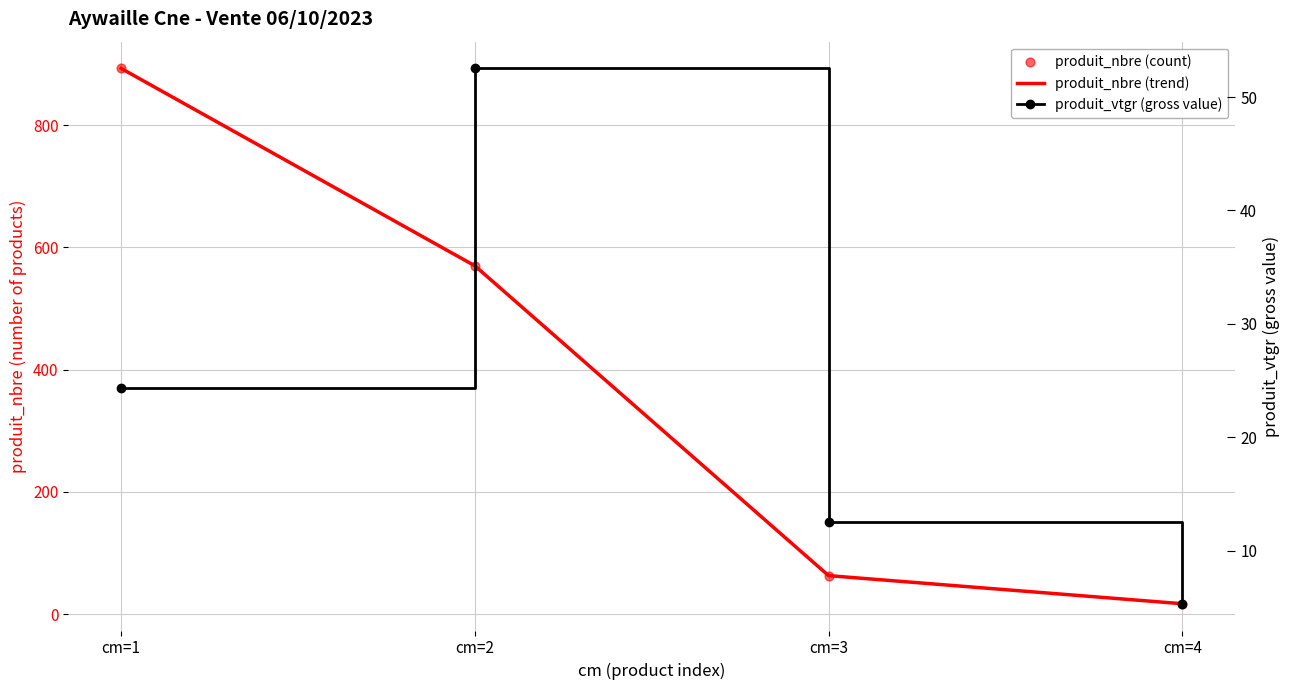

Which series reaches the maximum Y coordinate?

produit_nbre (trend)